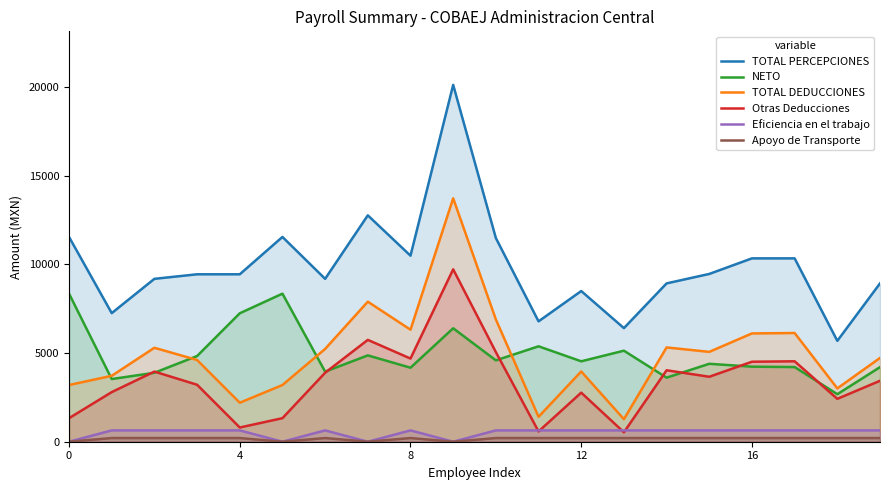

Is it true that TOTAL PERCEPCIONES equals 3573.5 at 11?

False